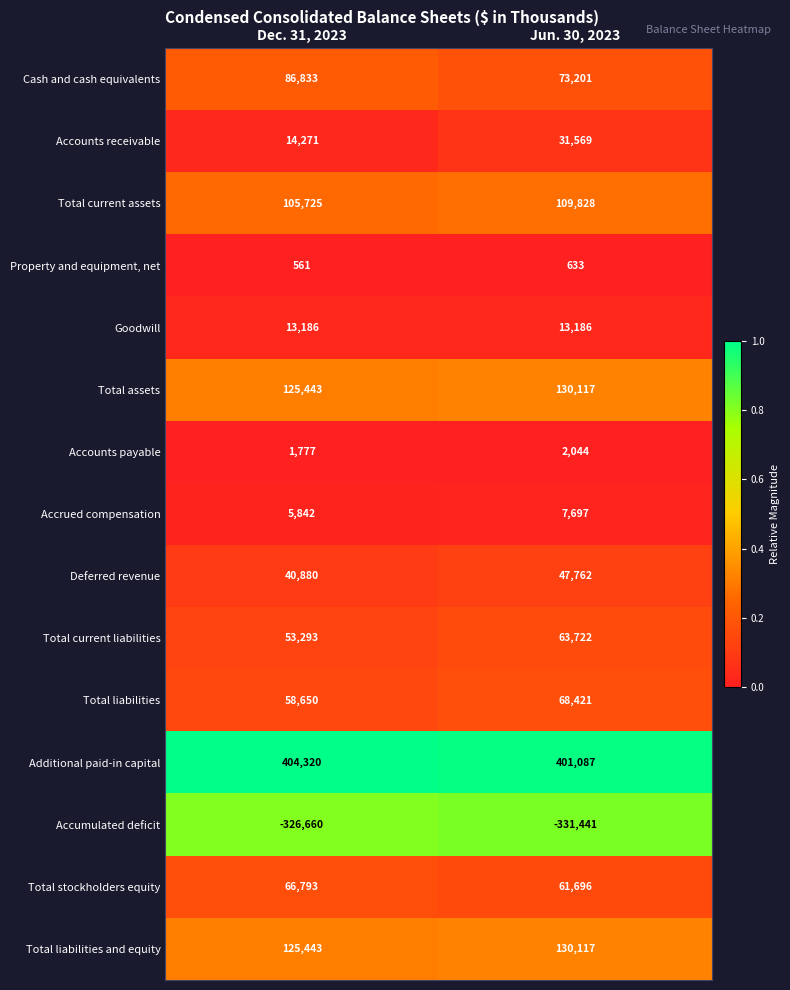

The Accounts payable series shows 2044 at Jun. 30, 2023. True or false?

True